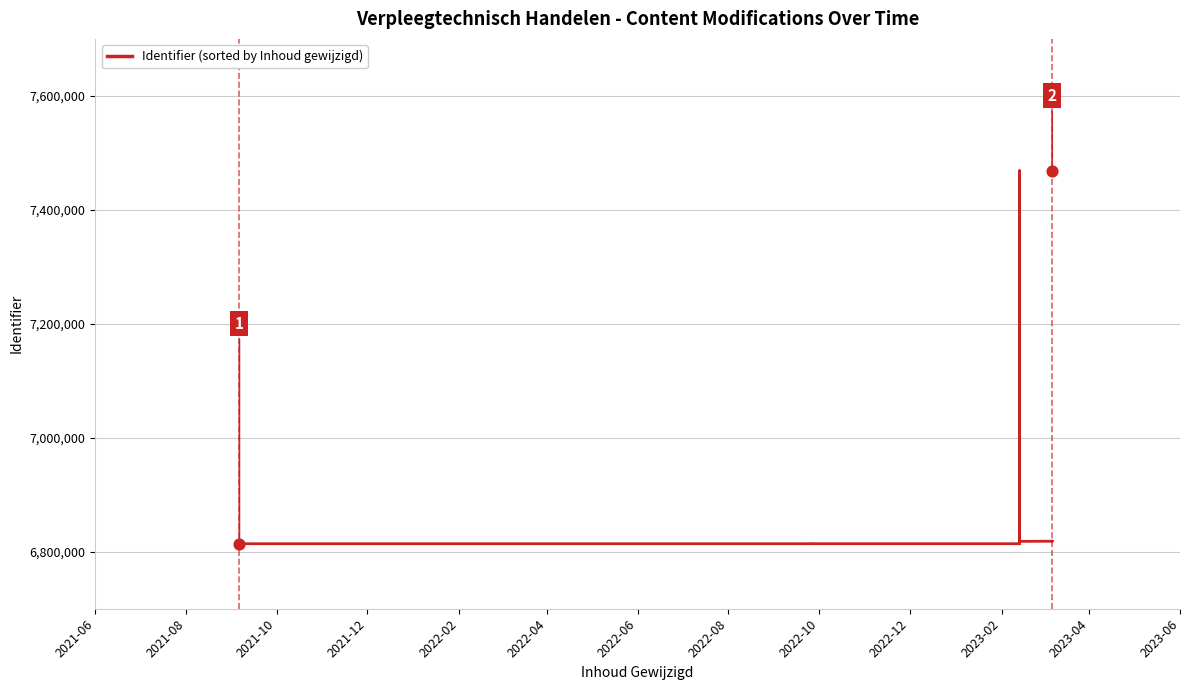

What is the change in value from 2021-12 to 2022-08?

+29